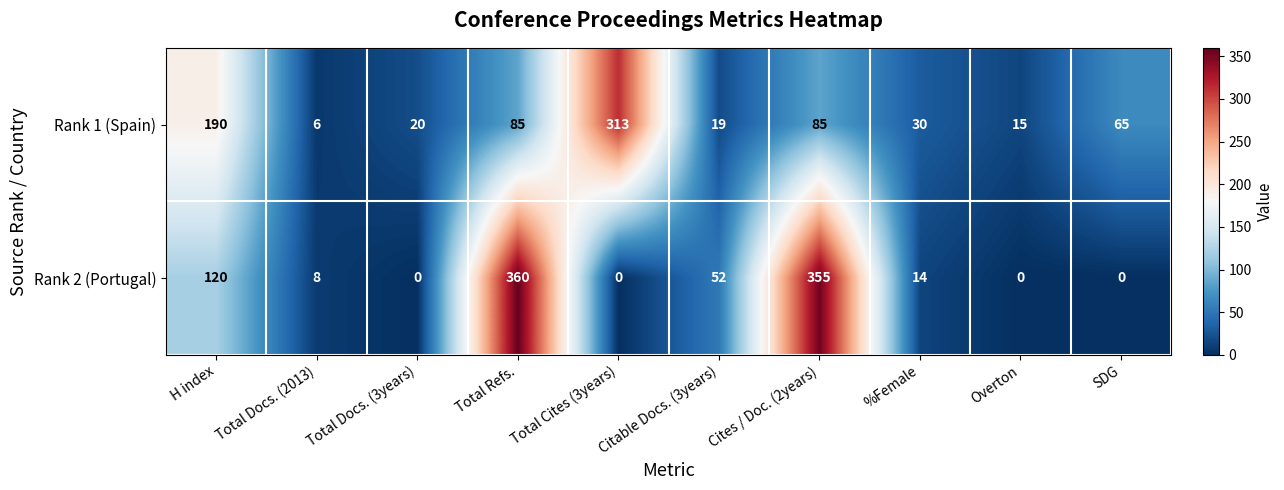

Count the number of categories in the chart.

10